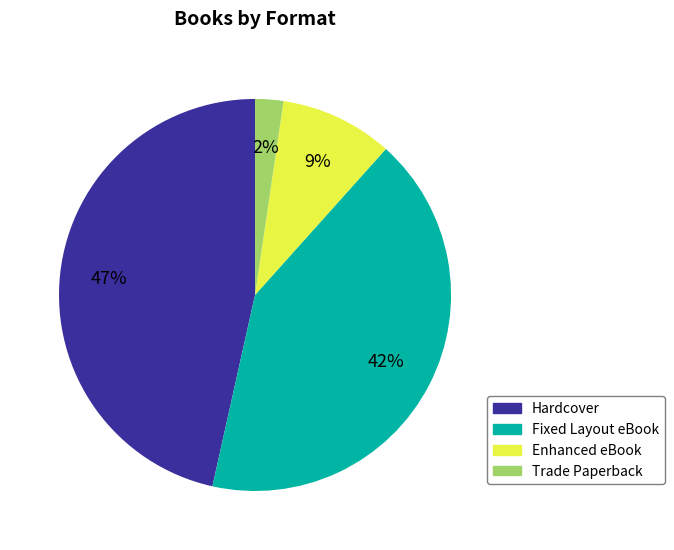

Count the number of slices in the pie.

4